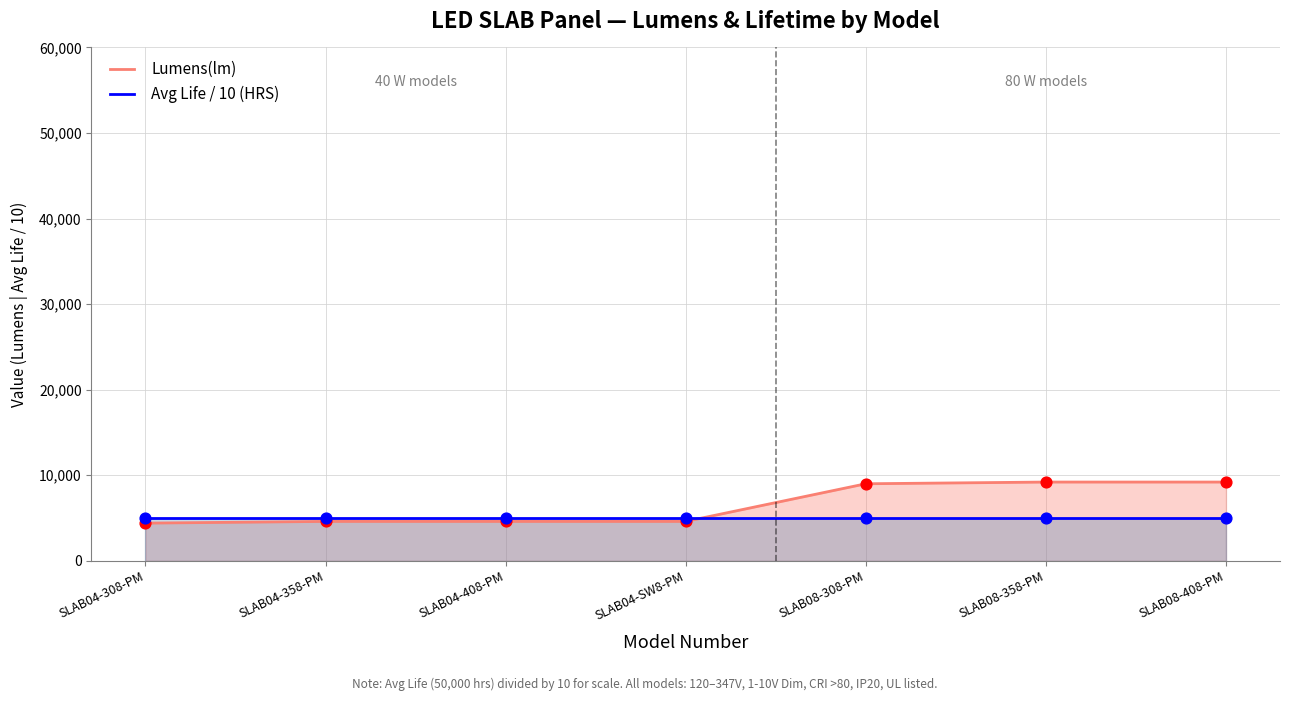

At which category is the sum across all series the highest?

SLAB08-358-PM